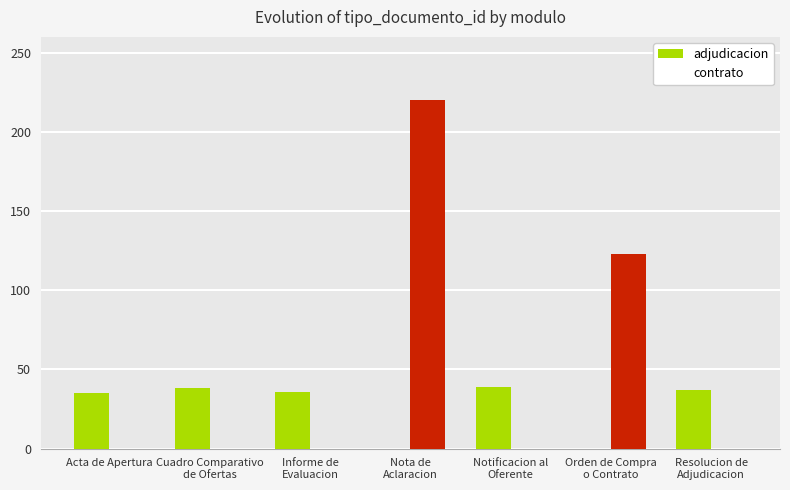

Reading right to left, transcribe all the data shown in this chart.

adjudicacion: 37	0	39	0	36	38	35
contrato: 0	123	0	220	0	0	0